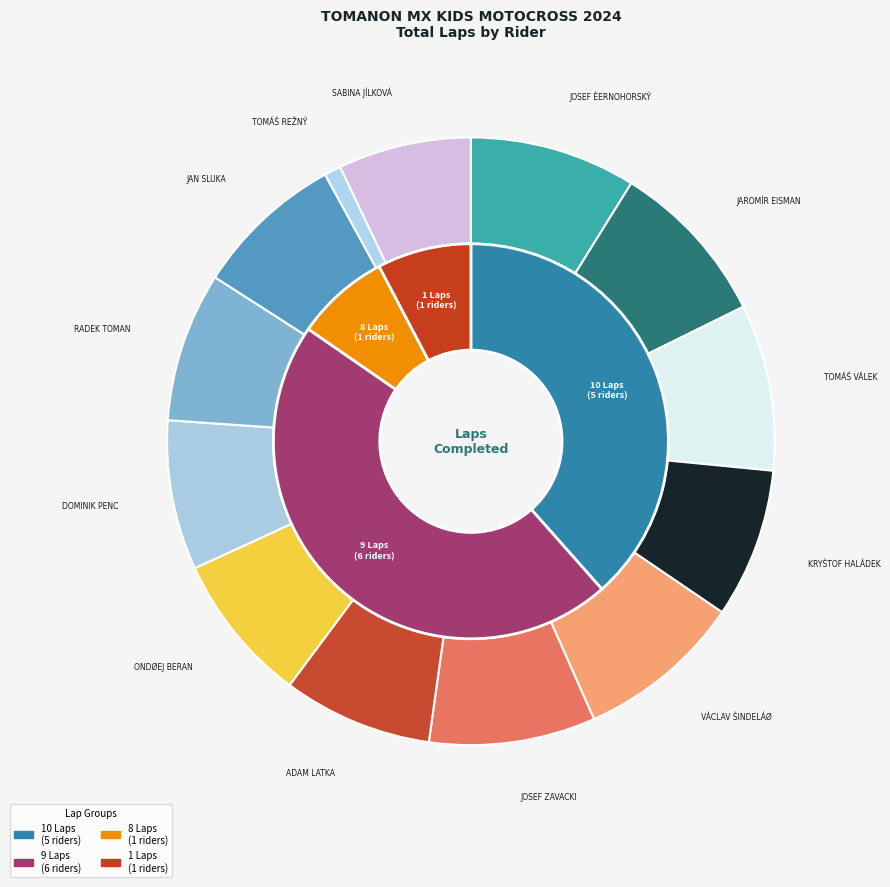

How many slices are in this pie chart?

13